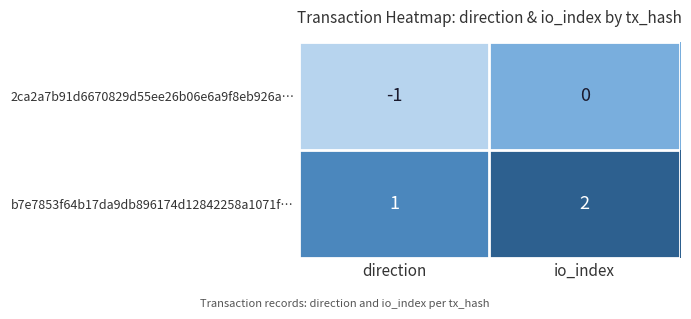

Is it true that 2ca2a7b91d6670829d55ee26b06e6a9f8eb926a… equals -1 at direction?

True